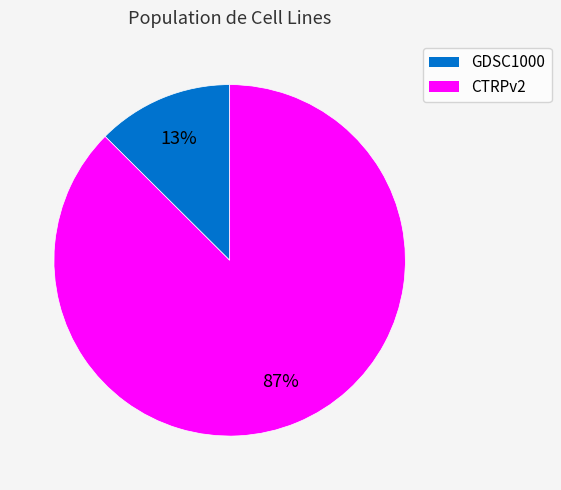

To the nearest percent, what percentage of the pie is CTRPv2?

87%